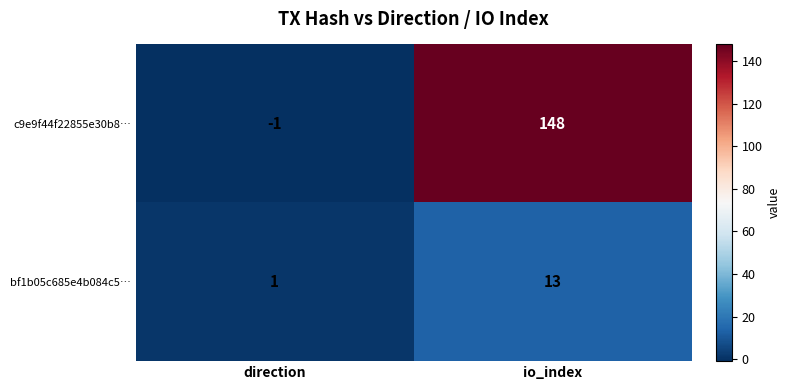

What is the greatest value displayed?

148